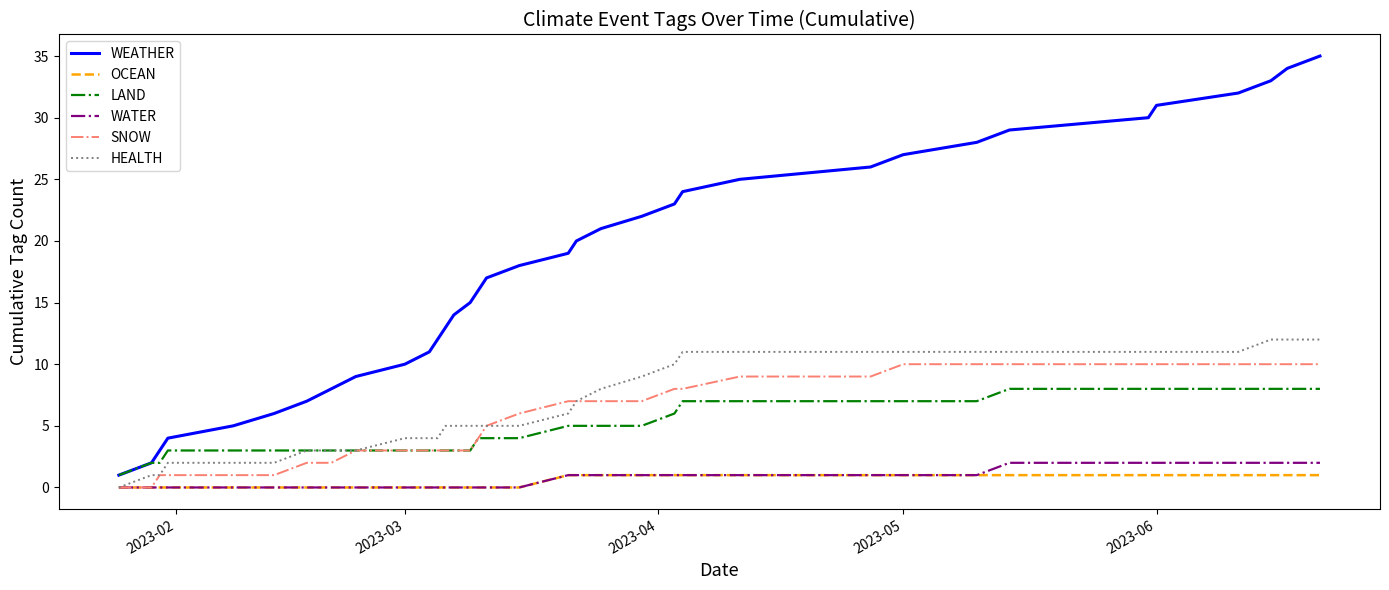

Which series has the widest spread of values?

WEATHER